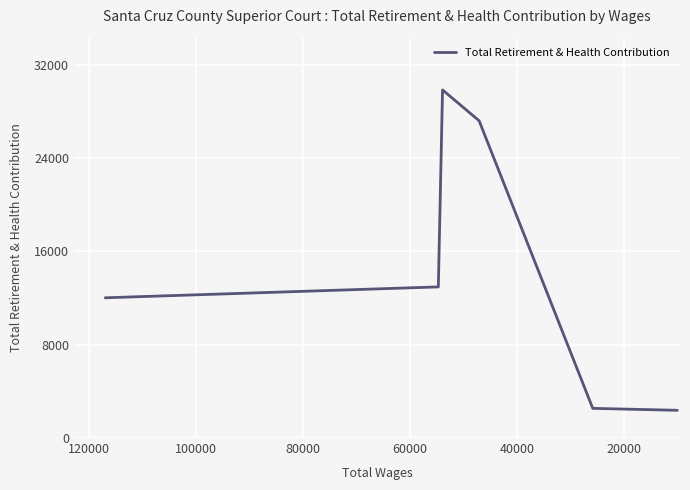

What is the sum of all values?

86895